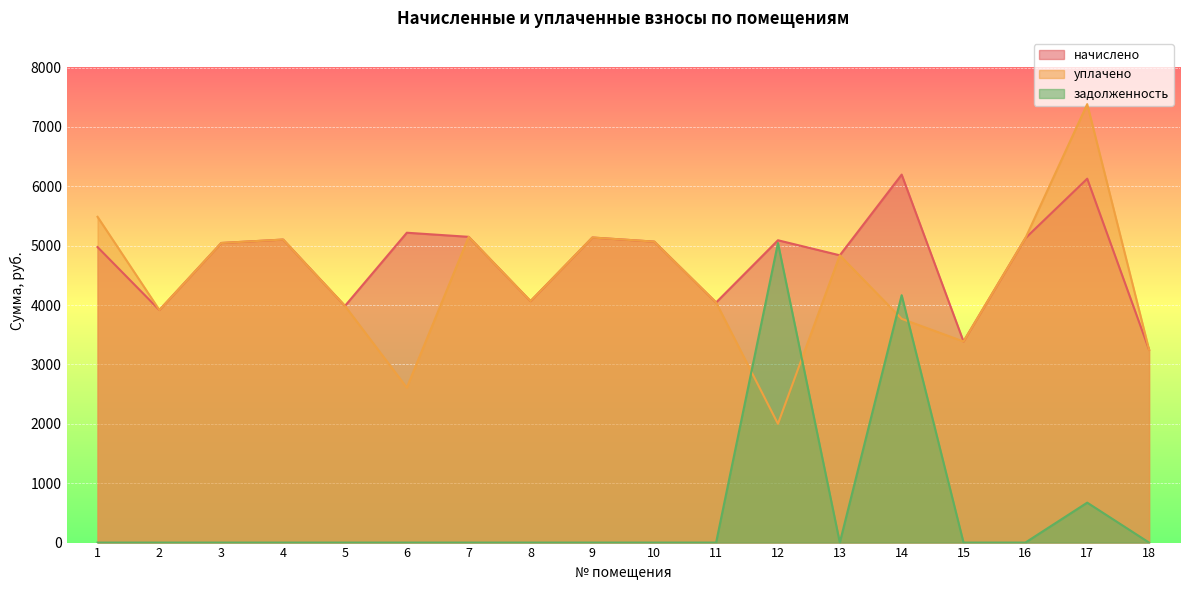

Rank the series at 16 from lowest to highest value.

задолженность, начислено, уплачено